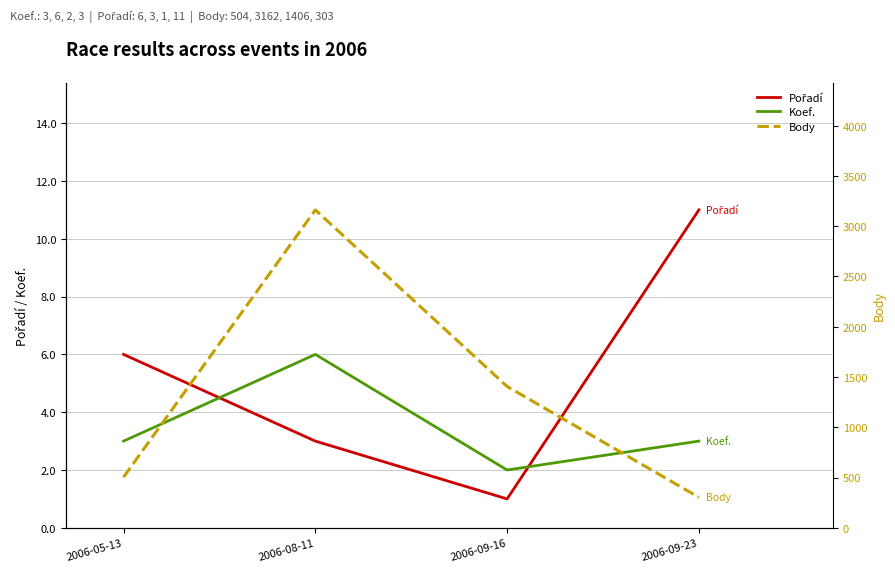

What is the value of the Koef. point at the 2nd from the left?

6